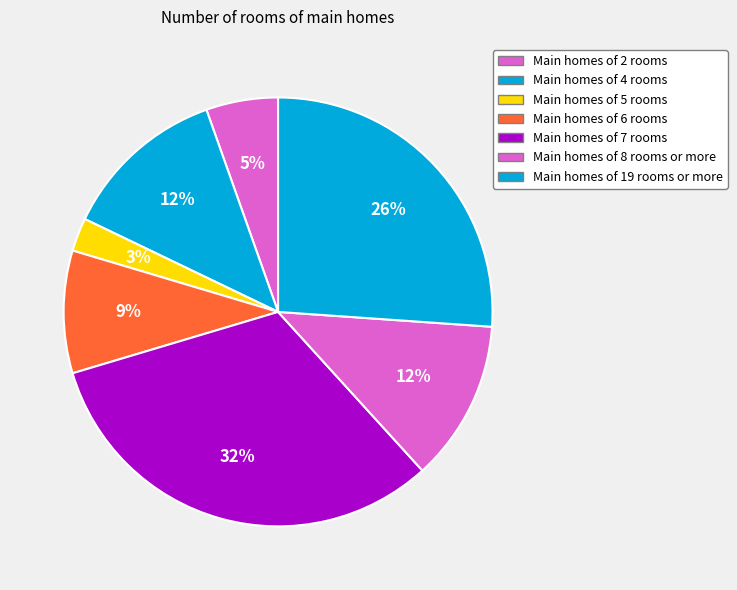

How many segments does this pie chart have?

7